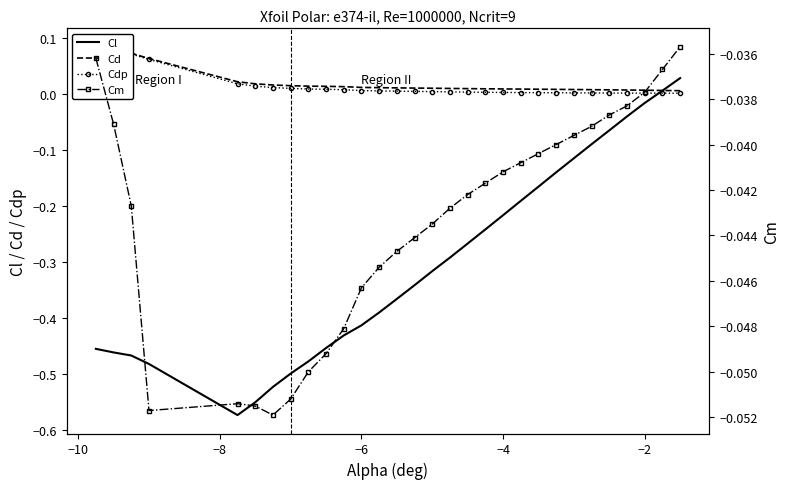

What is the approximate value of Cd at −10?

0.1